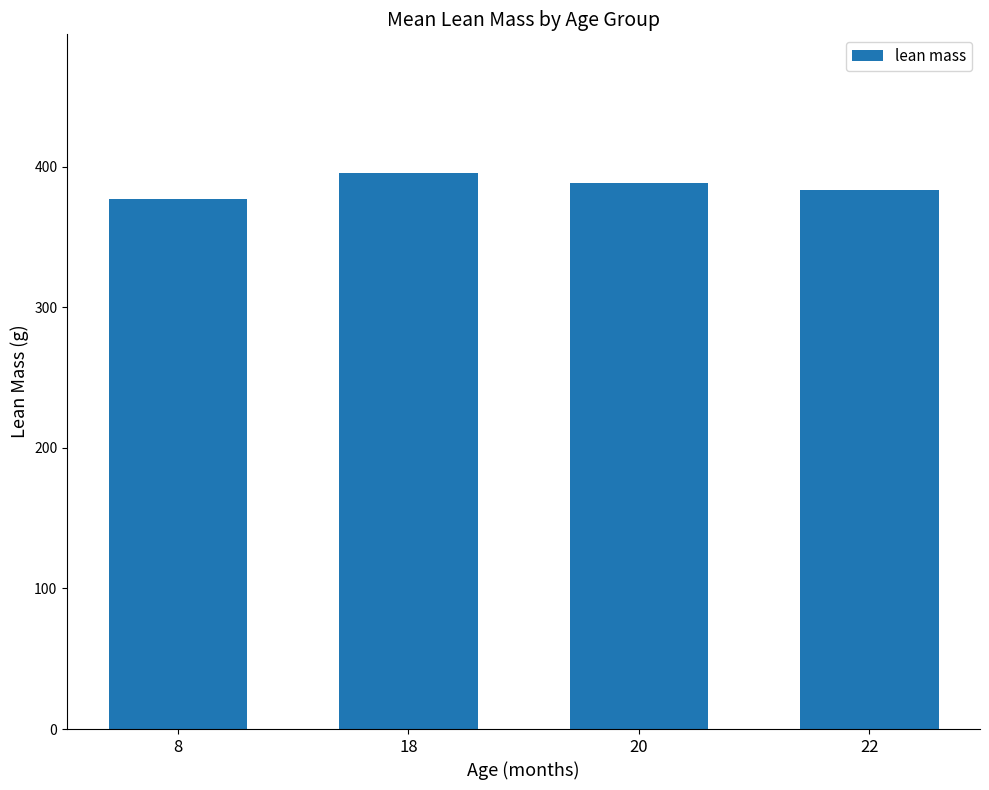

How many bars are there in total?

4